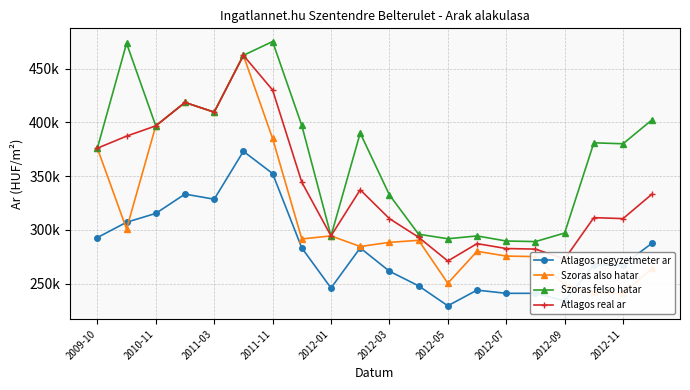

How many values in the Szoras felso hatar series are below 381030?

10